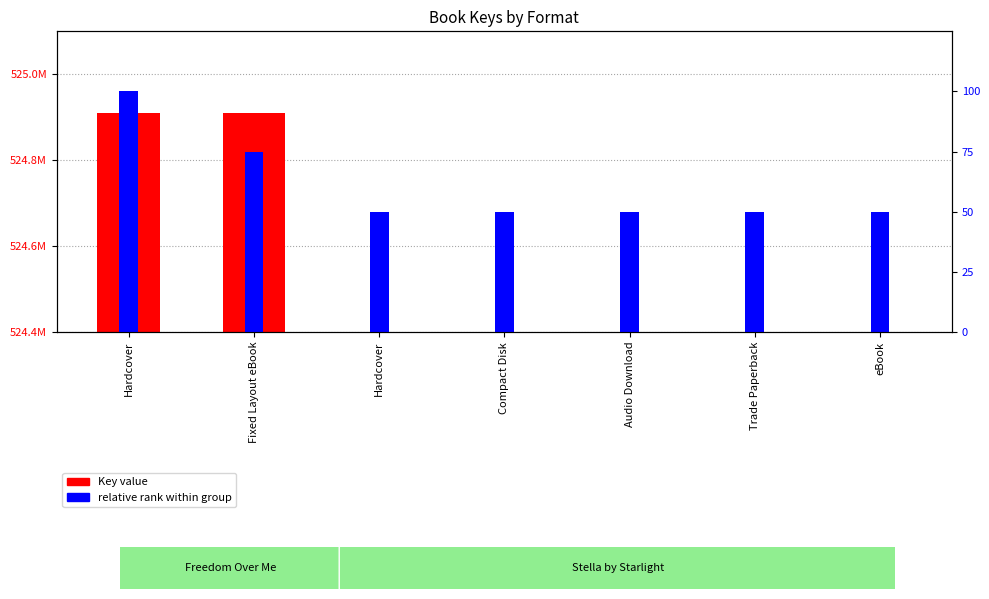

The value of relative rank within group at eBook is 50. True or false?

True